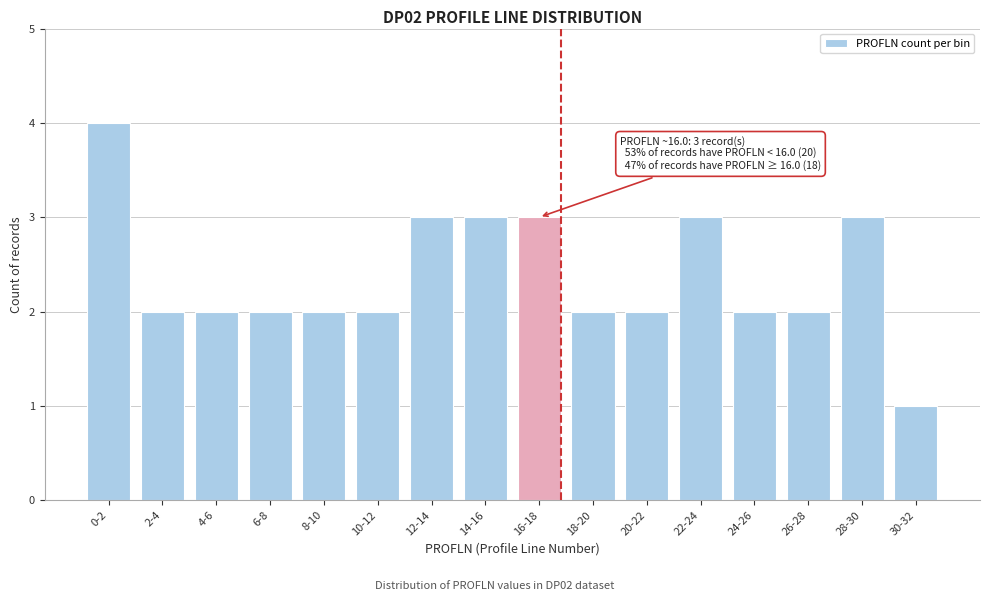

Reading left to right, what are all the values shown in this chart?

0-2=4	2-4=2	4-6=2	6-8=2	8-10=2	10-12=2	12-14=3	14-16=3	16-18=3	18-20=2	20-22=2	22-24=3	24-26=2	26-28=2	28-30=3	30-32=1